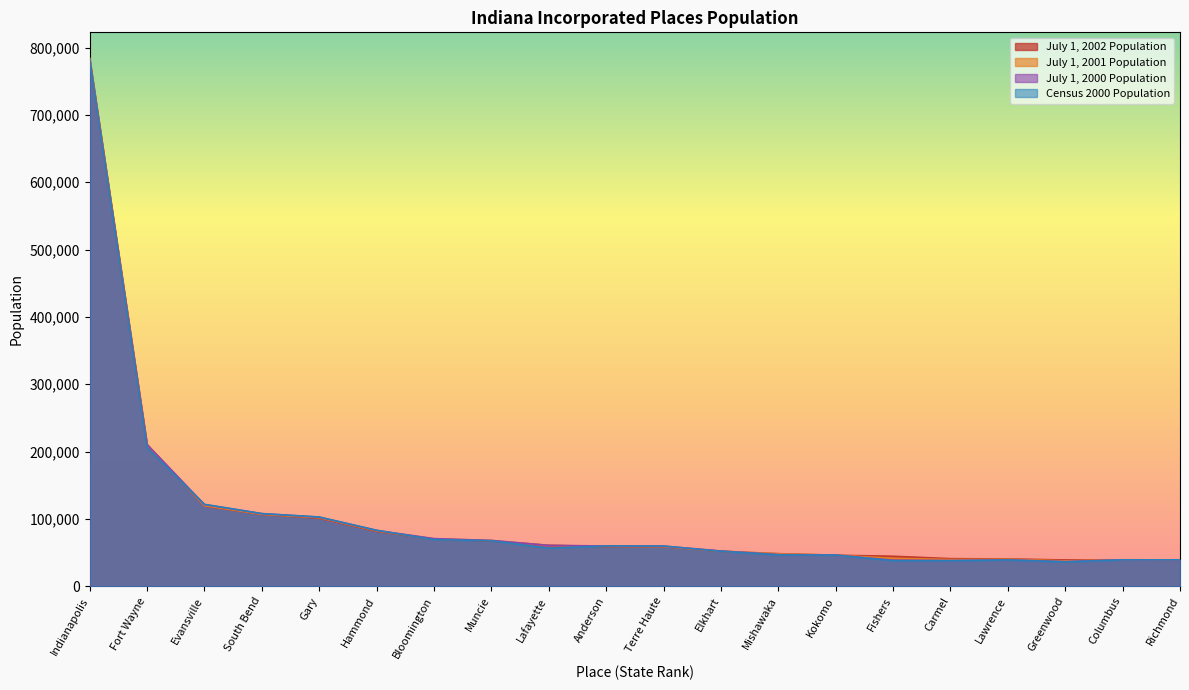

At Mishawaka, list the series in order from largest to smallest.

July 1, 2002 Population, July 1, 2001 Population, July 1, 2000 Population, Census 2000 Population